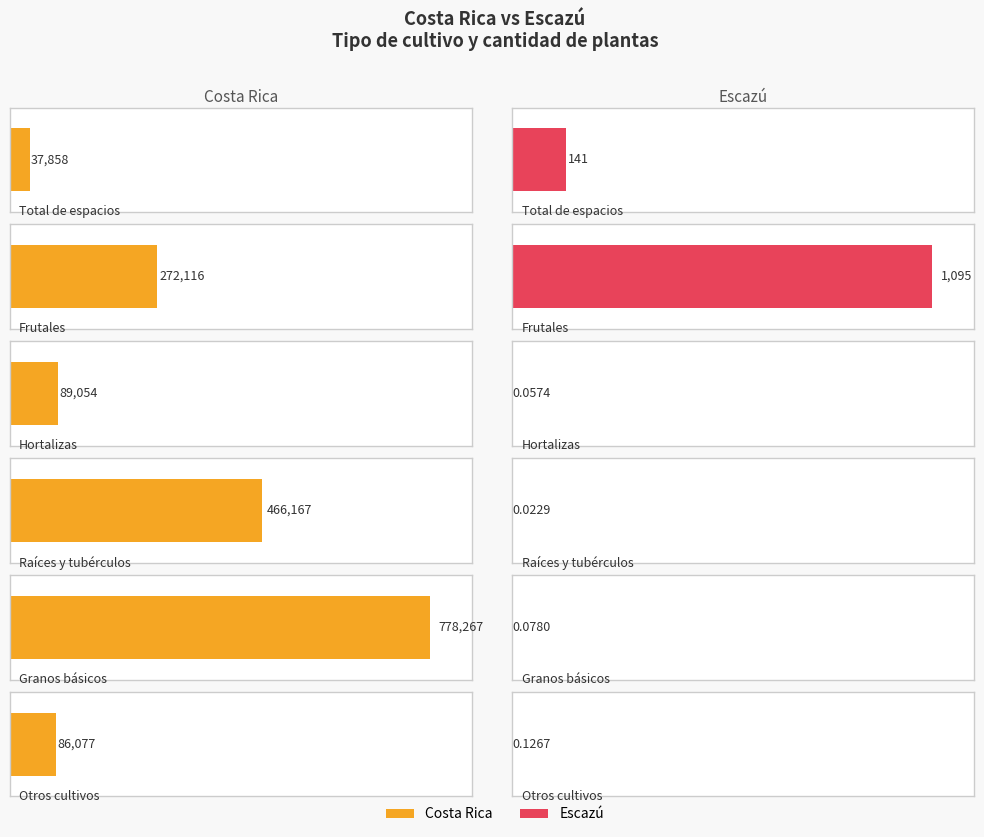

Which series has the largest total across all categories?

Costa Rica